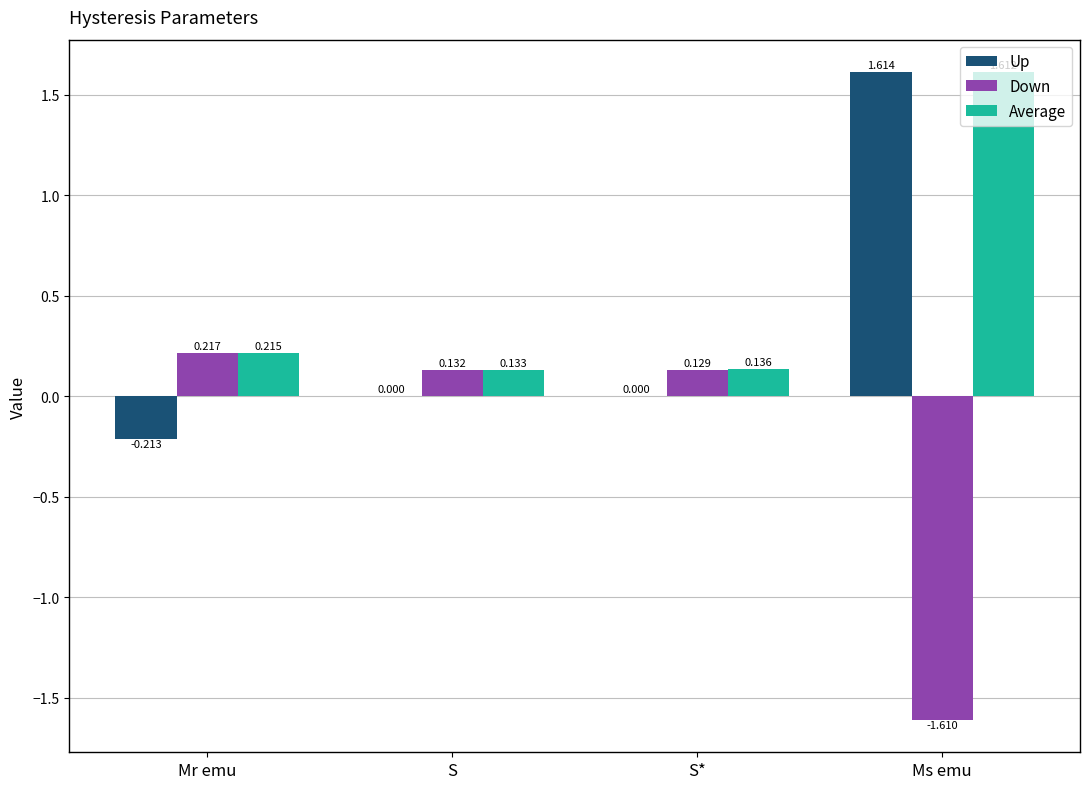

The value of Up at S* is 0.0. True or false?

True